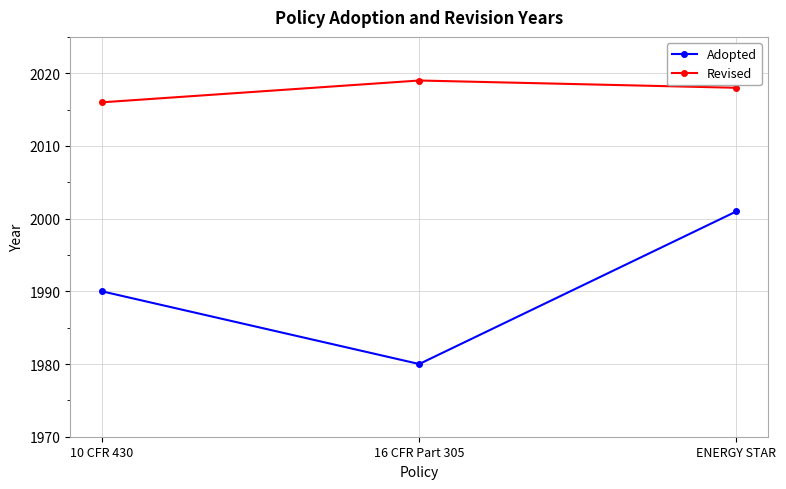

What value does the Revised series have at 16 CFR Part 305?

2019